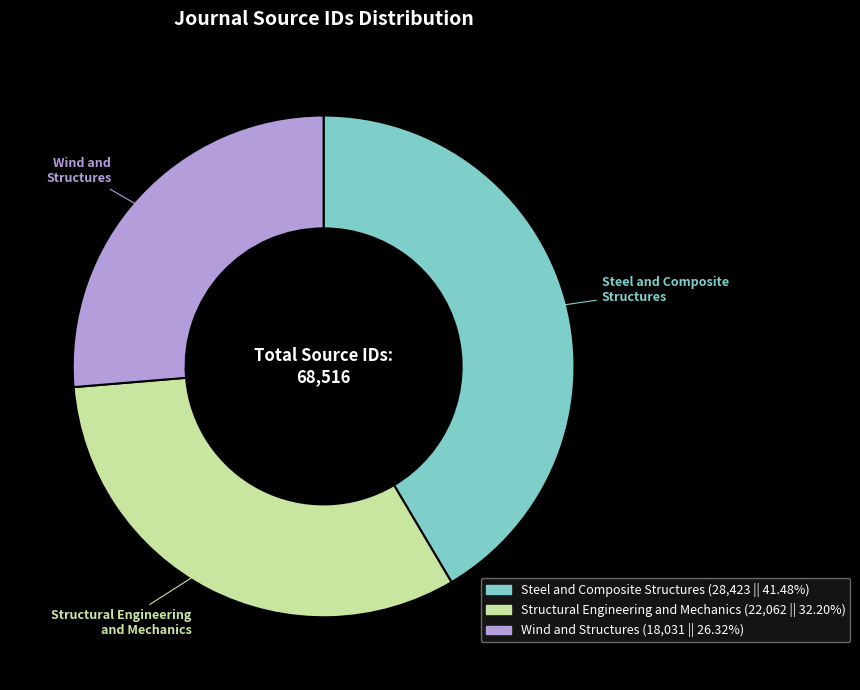

Is there a majority slice in this chart?

No